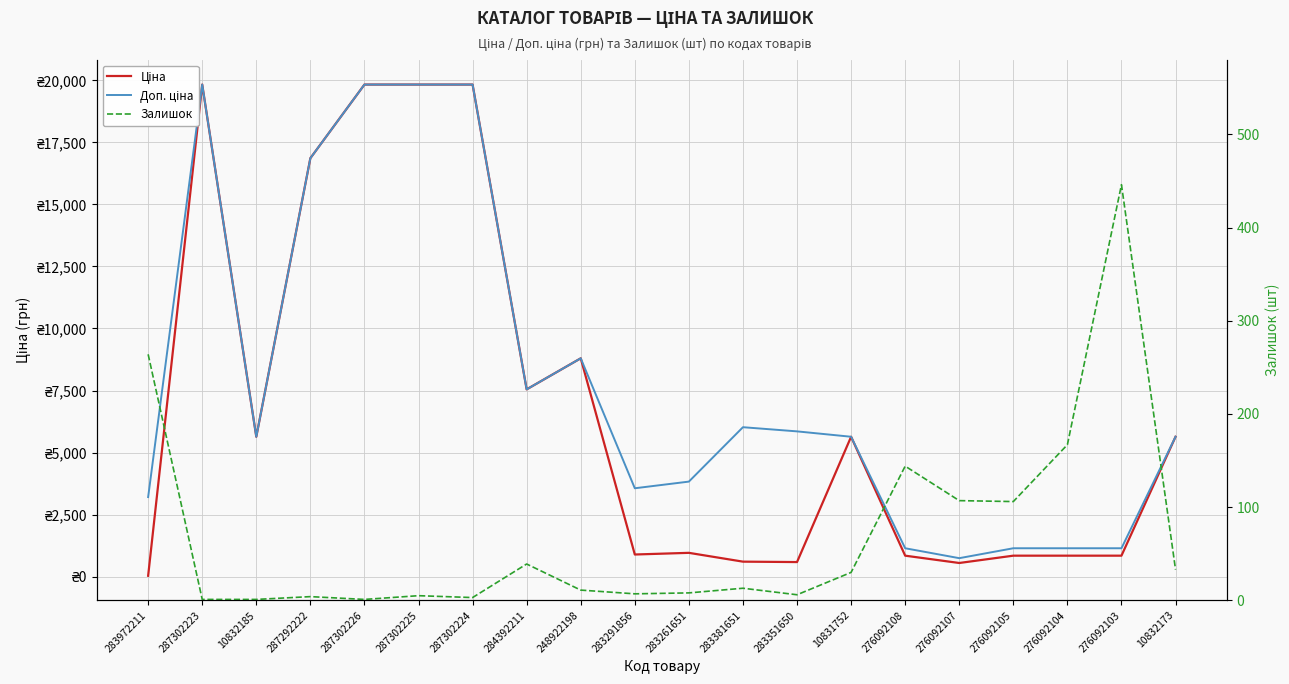

Is it true that Ціна equals 6117.8 at 248922198?

False